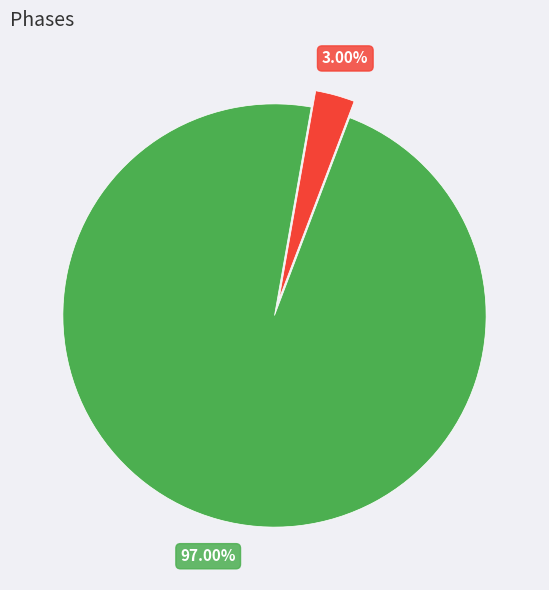

How many slices are in this pie chart?

2